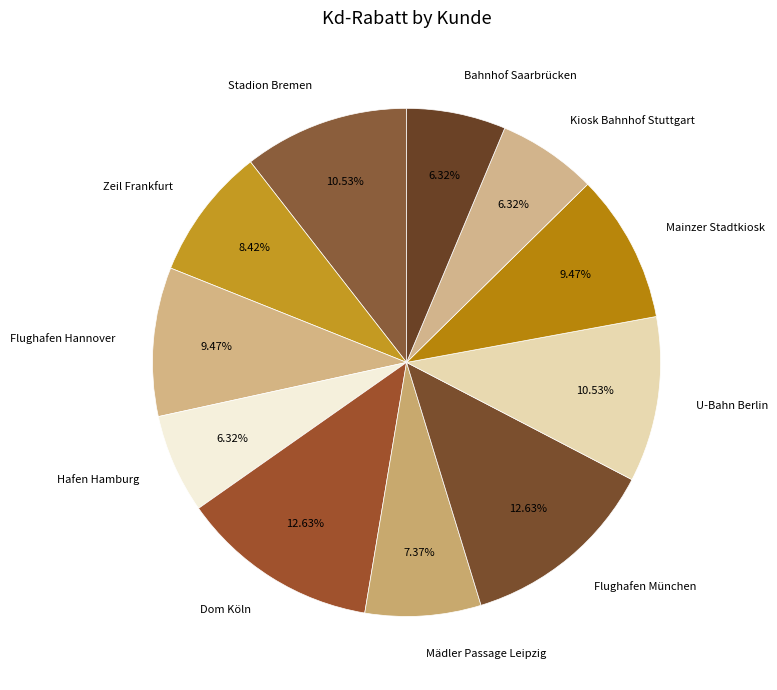

What is the total percentage of Kiosk Bahnhof Stuttgart and U-Bahn Berlin?

16.8%